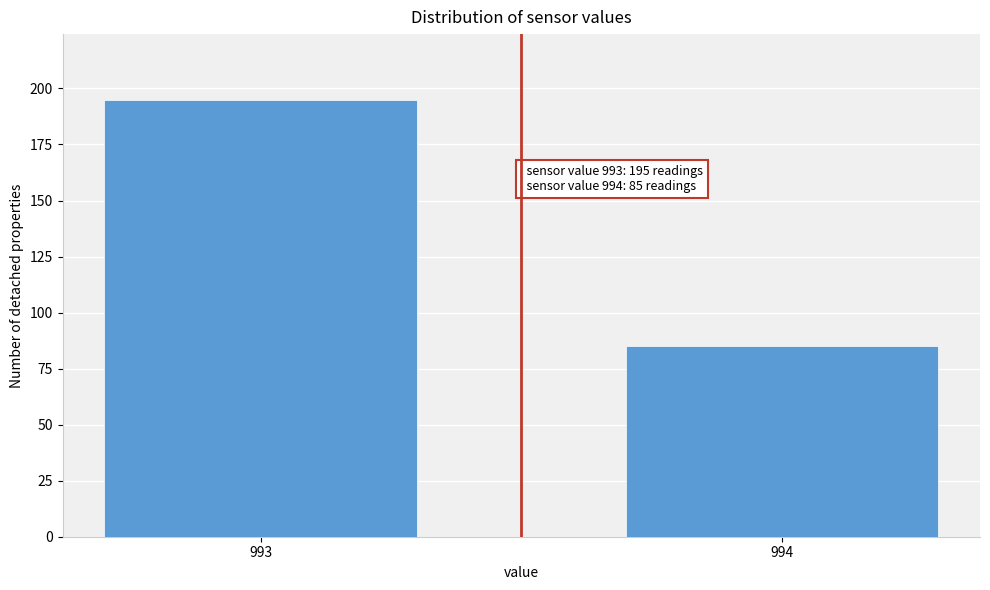

Reading left to right, transcribe all the data shown in this chart.

195	85